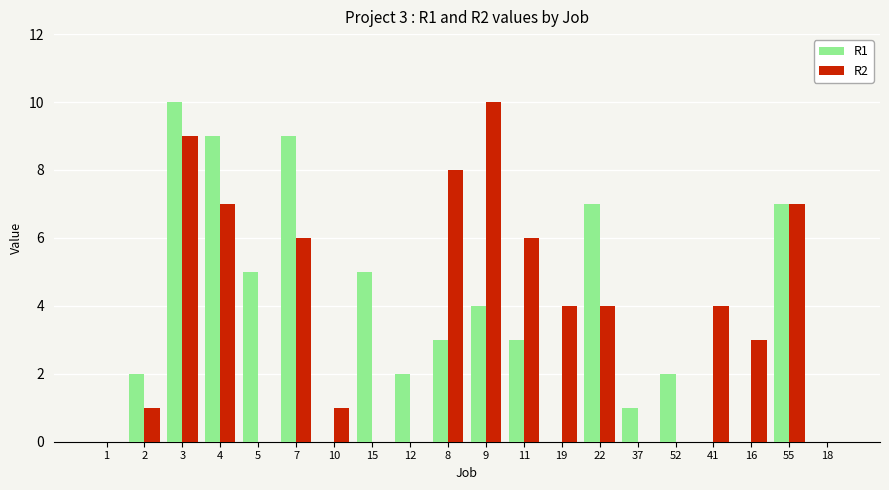

Where does the R2 series first go above 4?

3